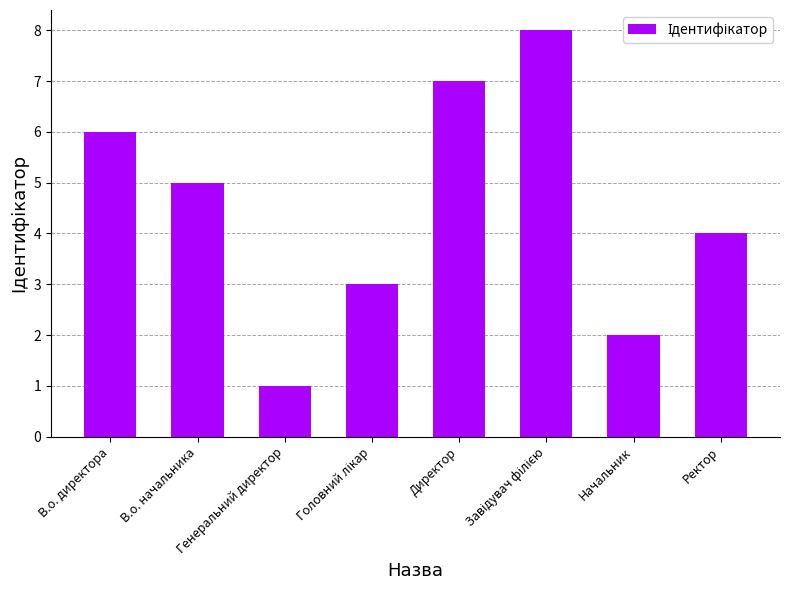

What is the maximum value shown in the chart?

8